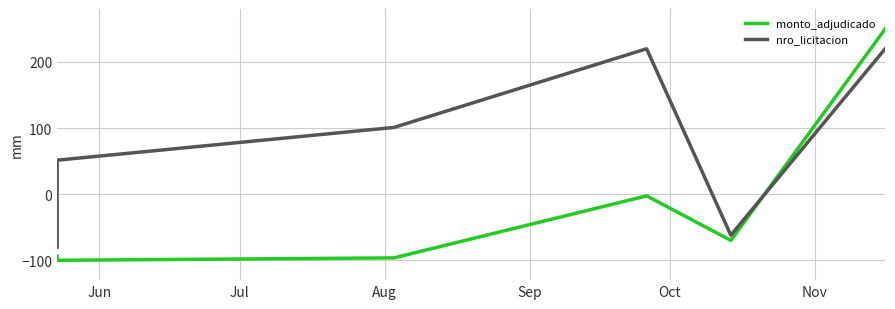

In nro_licitacion, how many points are lower than both neighbors (excluding endpoints)?

1